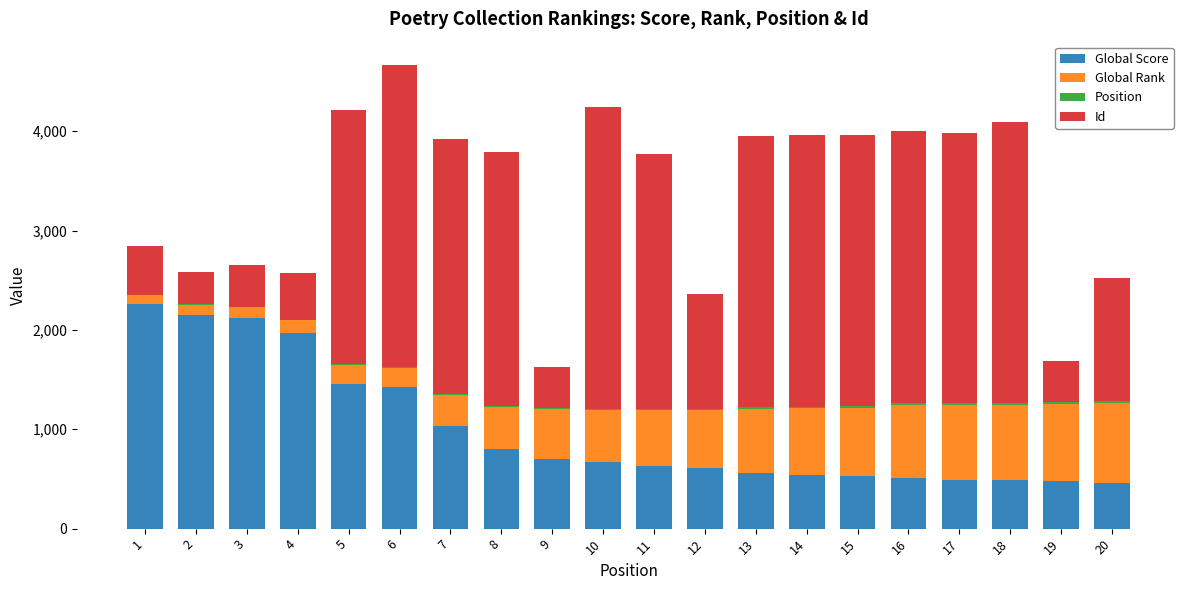

At which category is the sum across all series the highest?

6